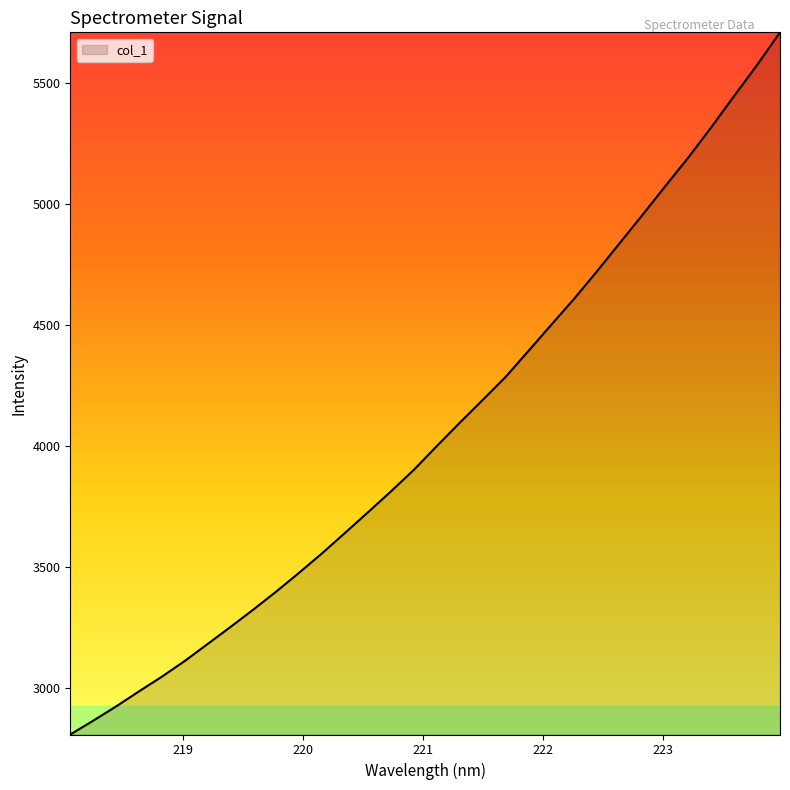

What is the smallest value displayed?

2808.8